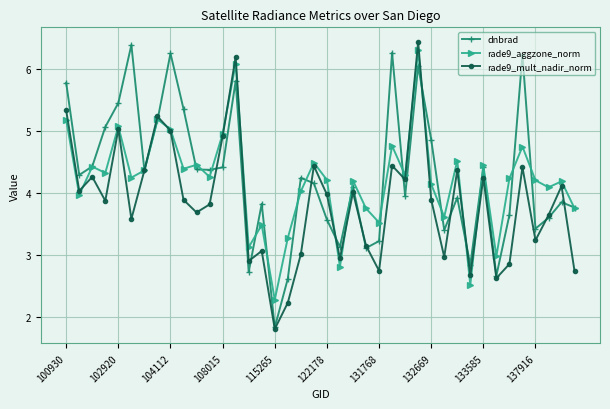

What is the value of the rade9_aggzone_norm point at the 29th from the left?

4.1